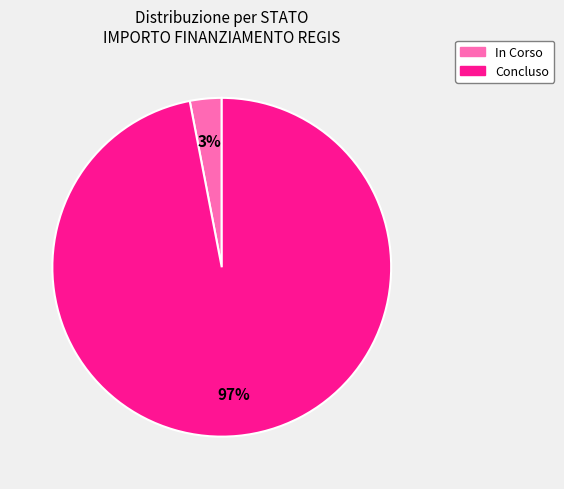

Is there any slice that represents more than half of the pie?

Yes